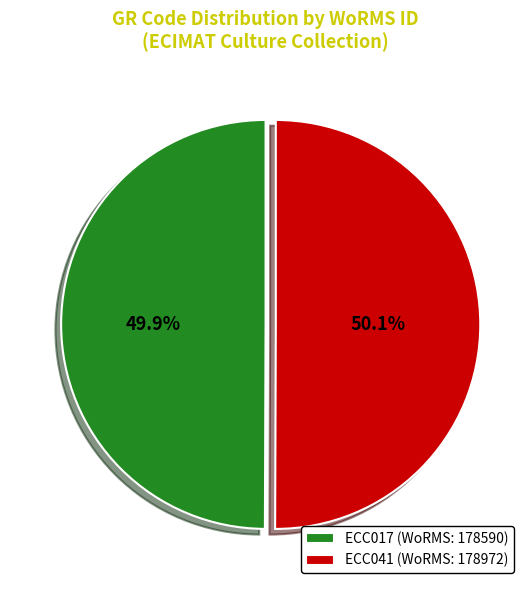

What percentage is NOT represented by ECC017 (WoRMS: 178590)?

50.1%